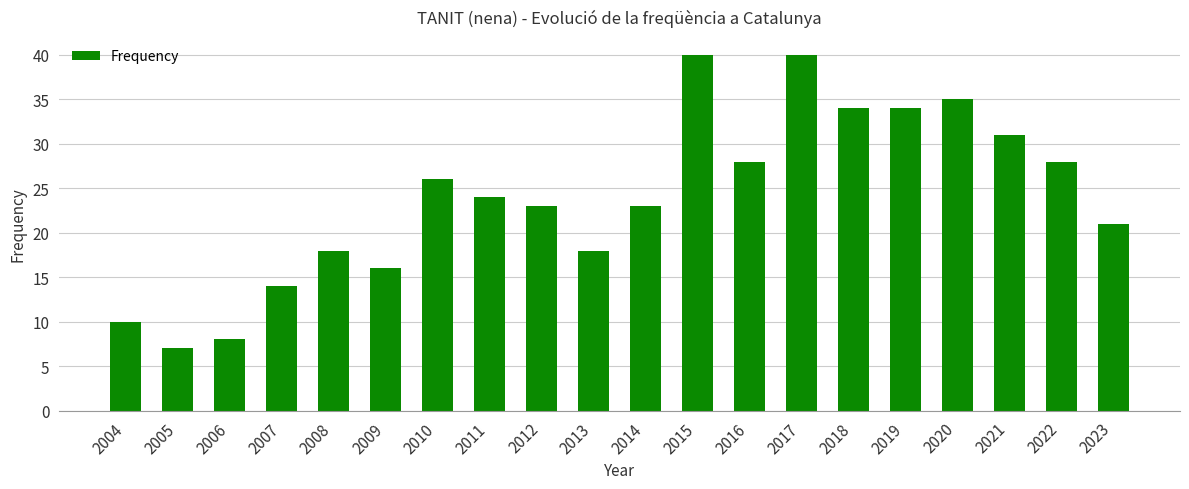

What is the greatest value displayed?

40